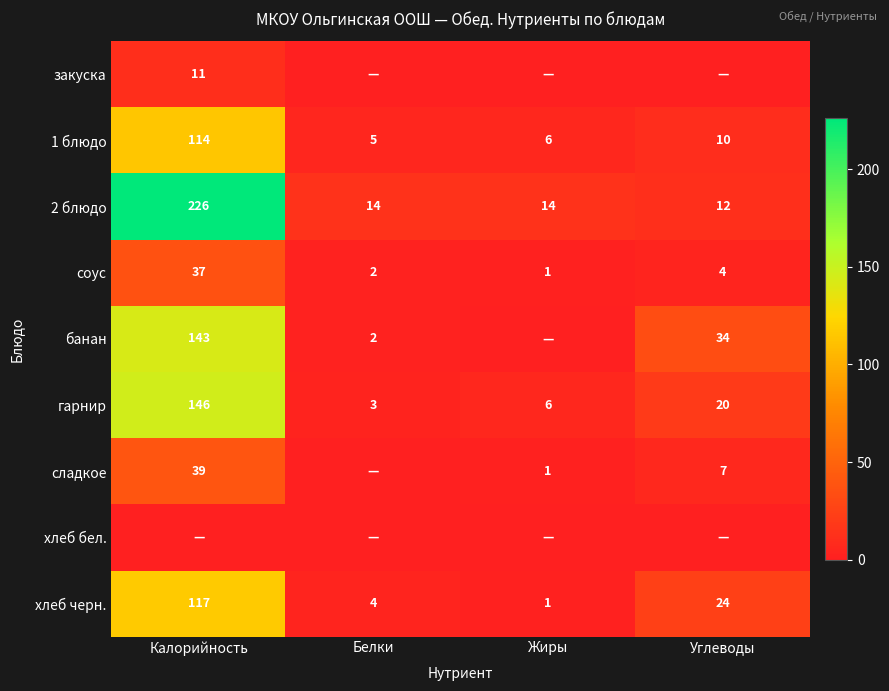

What is the sum of the банан values at Калорийность and Белки?

145